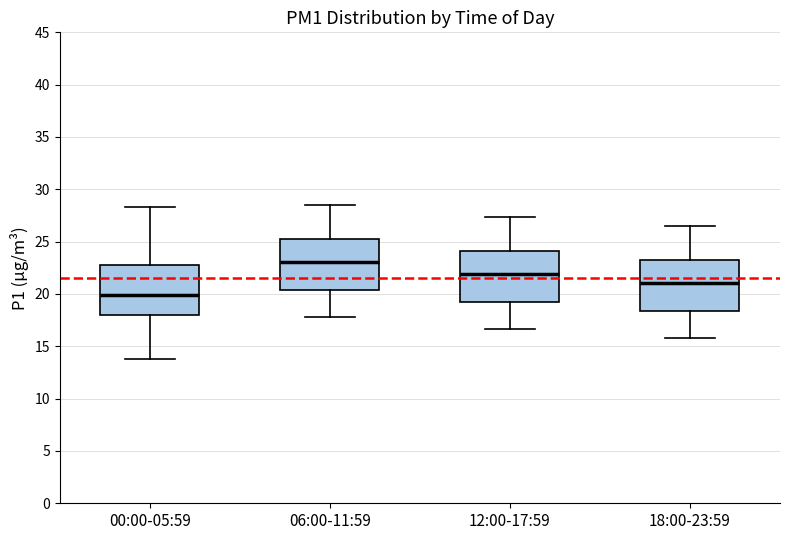

Where does the lower whisker of the box for 06:00-11:59 end on the y-axis? The values are not printed on the chart, so give them approximately, as read against the axis.

18.0